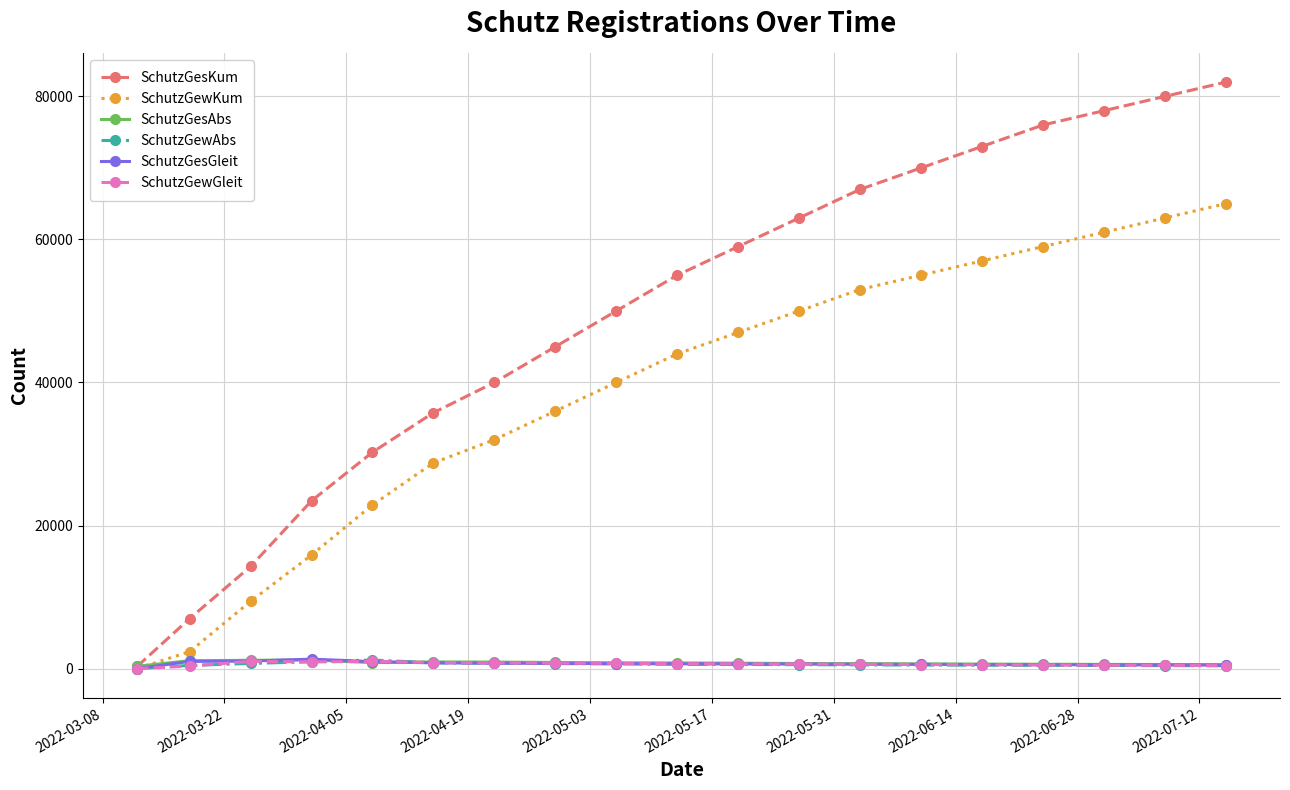

Which series has the largest total across all categories?

SchutzGesKum